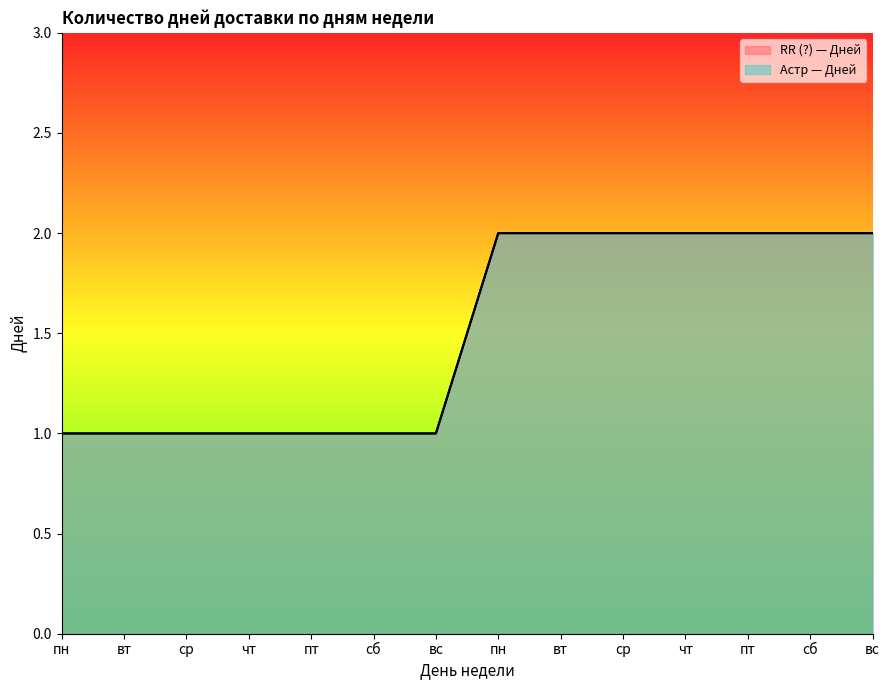

At which category is the sum across all series the highest?

пн